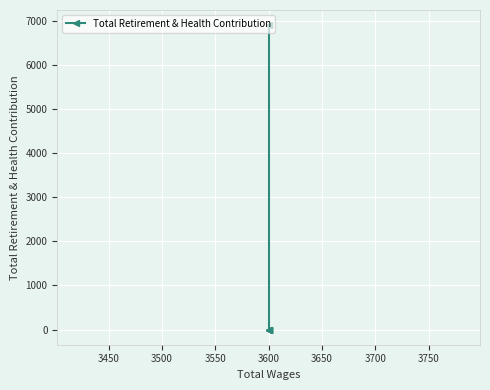

How many positive values are there?

1